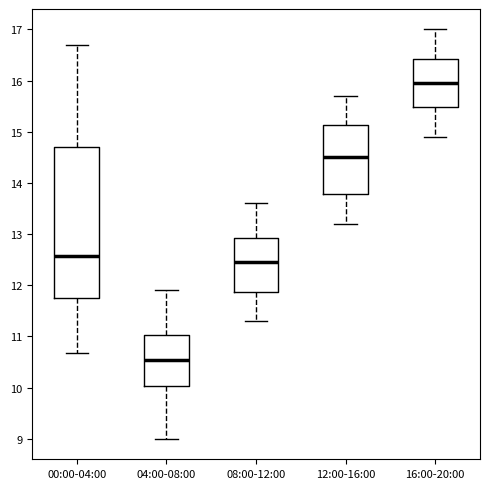

Which box has the highest median line?

16:00-20:00